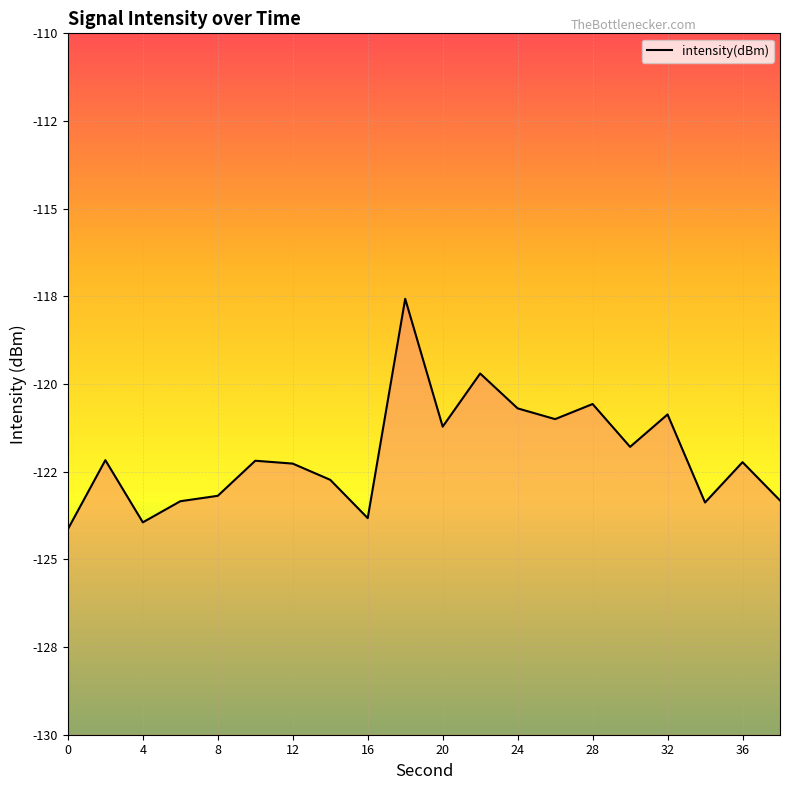

Count the number of categories in the chart.

20